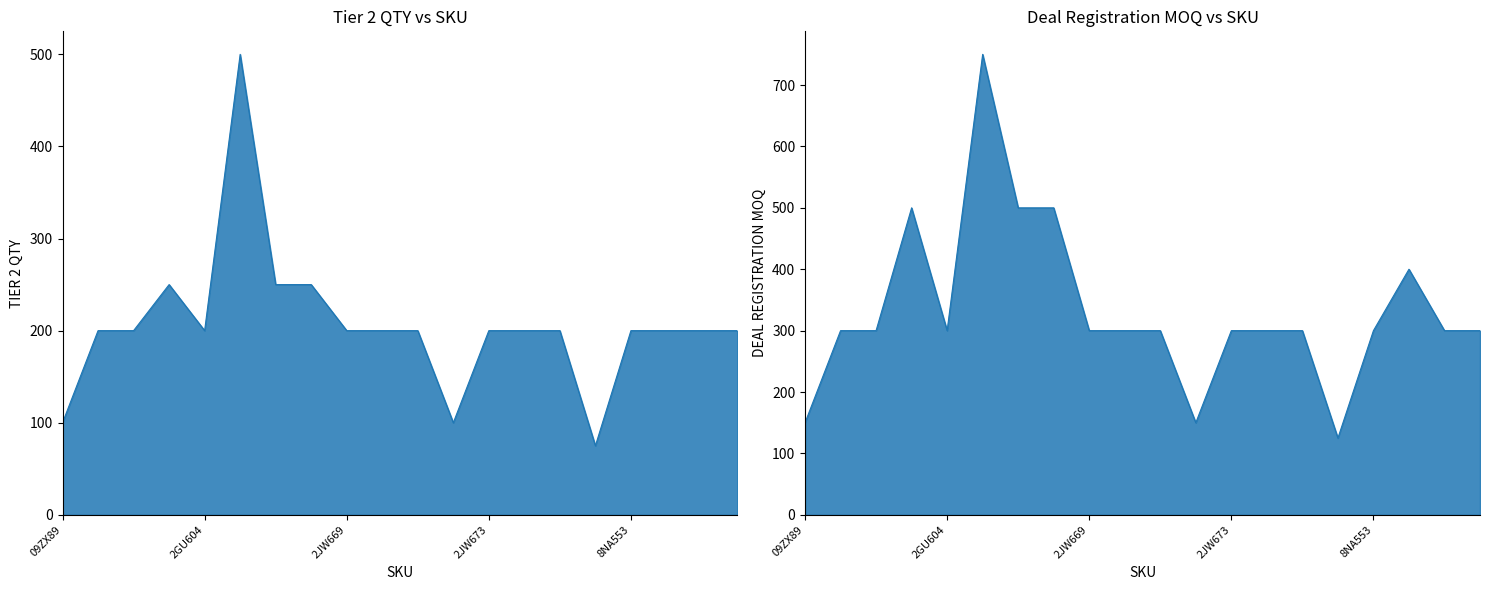

Which has a higher value, 5FV011 or 2JW672?

5FV011